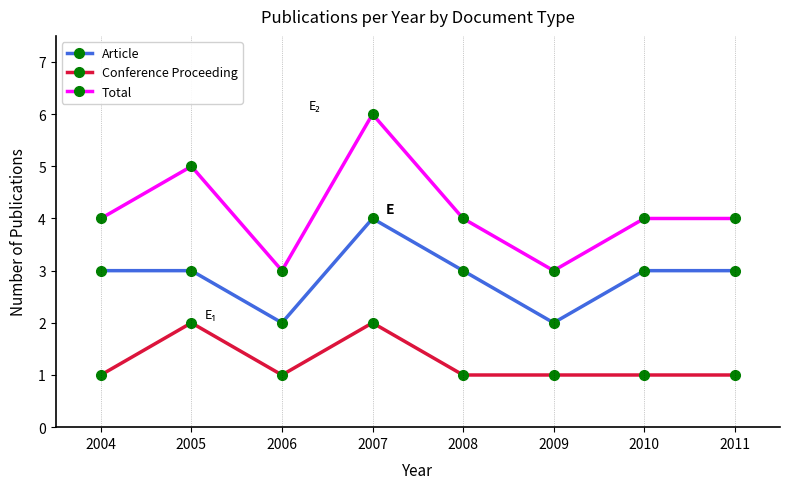

At 2011, list the series in order from smallest to largest.

Conference Proceeding, Article, Total